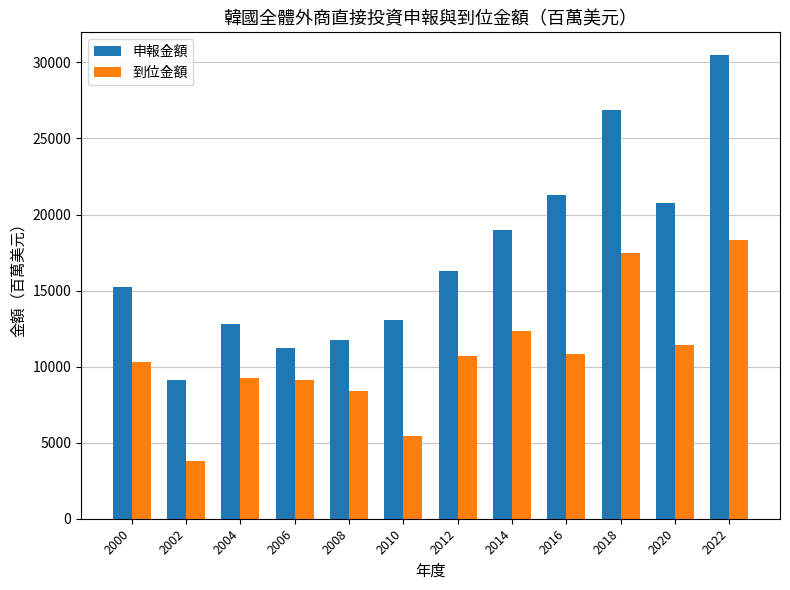

List the series in order of their peak value, lowest first.

到位金額, 申報金額